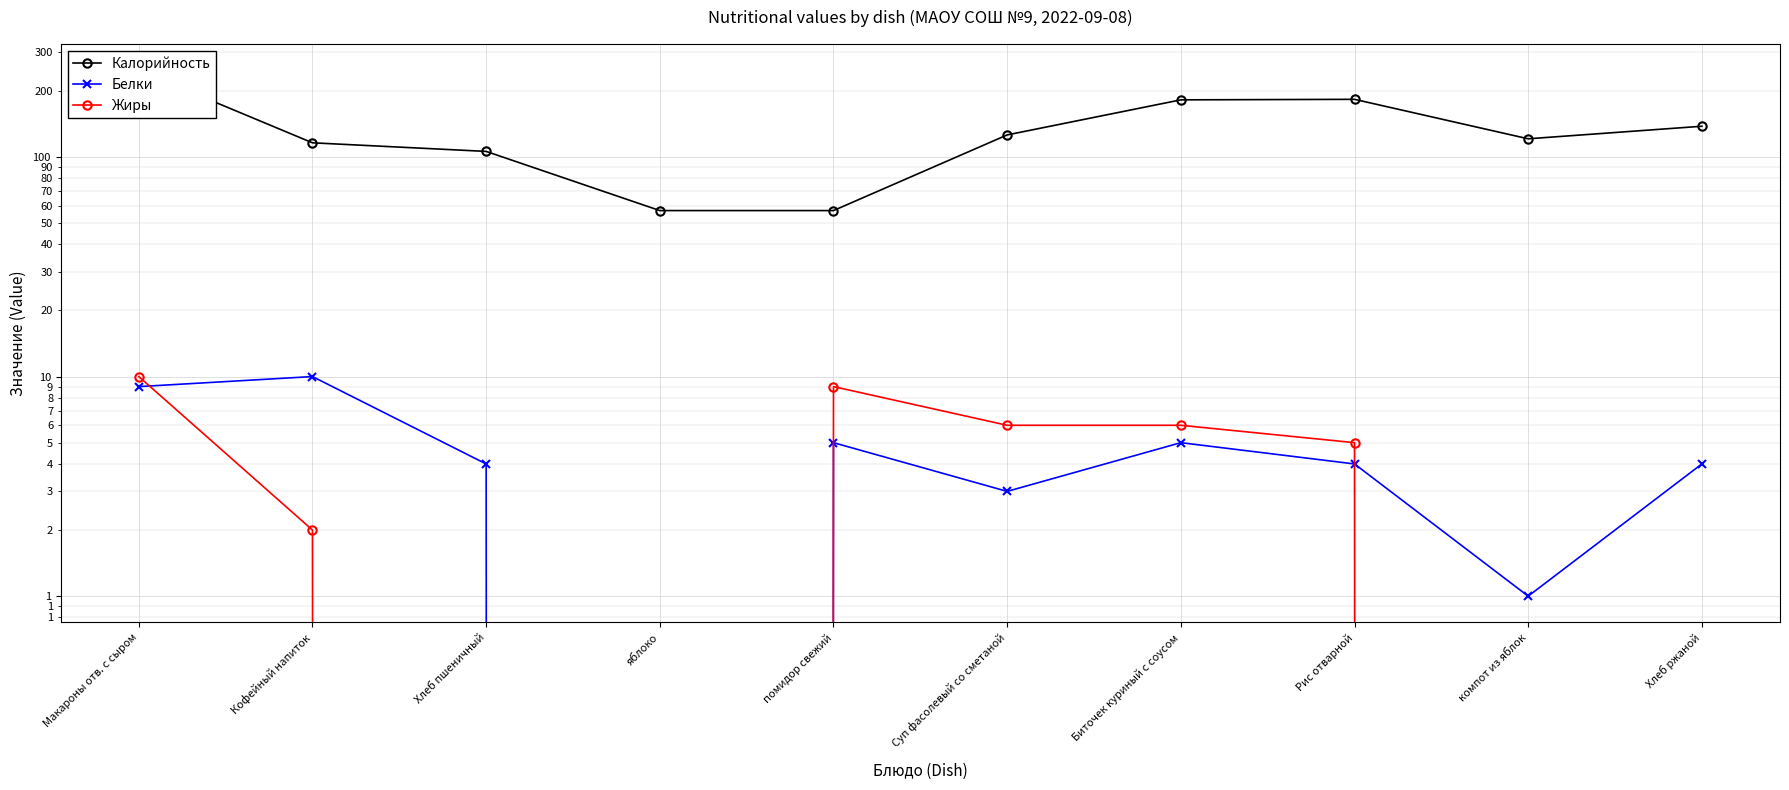

Reading left to right, what are all the values shown in this chart?

Калорийность: 248	116	106	57	57	126	182	183	121	138
Белки: 9	10	4	0	5	3	5	4	1	4
Жиры: 10	2	0	0	9	6	6	5	0	0